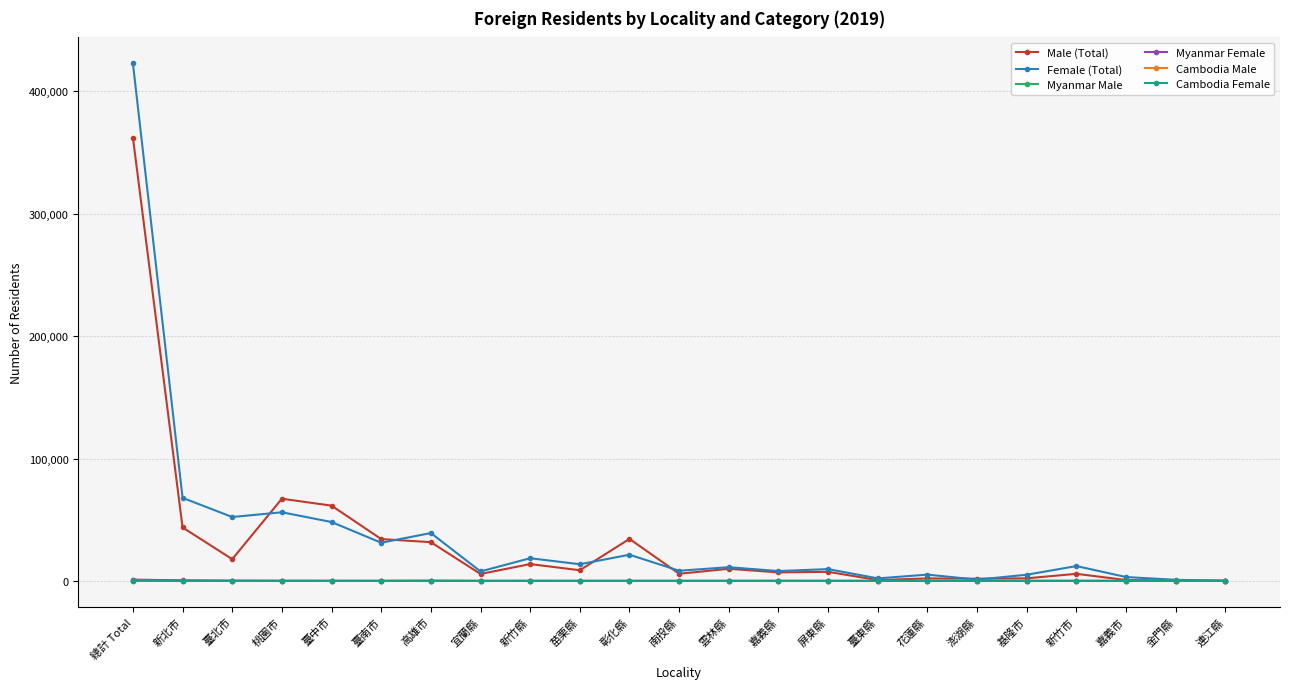

Is it true that Male (Total) equals 99 at 連江縣?

True